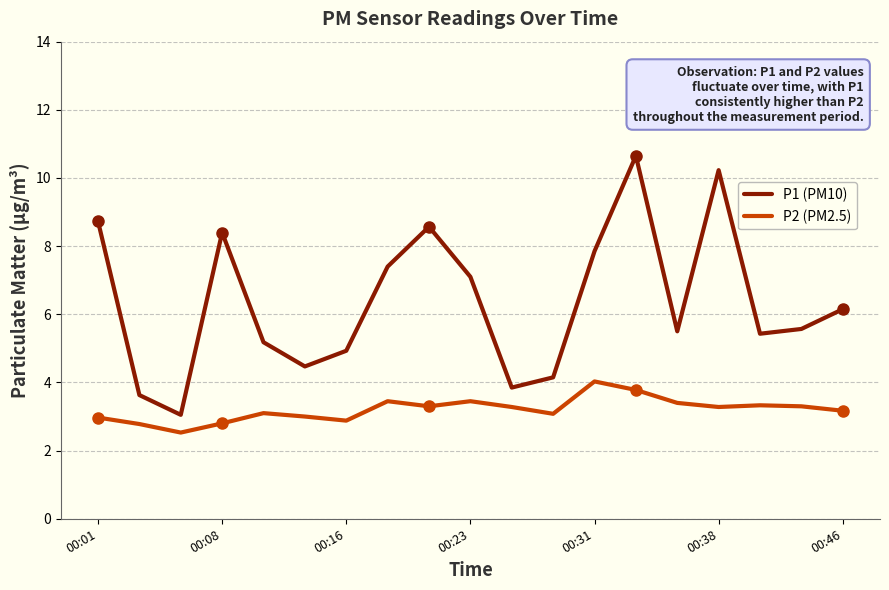

List the series in order of their overall mean, lowest first.

P2 (PM2.5), P1 (PM10)